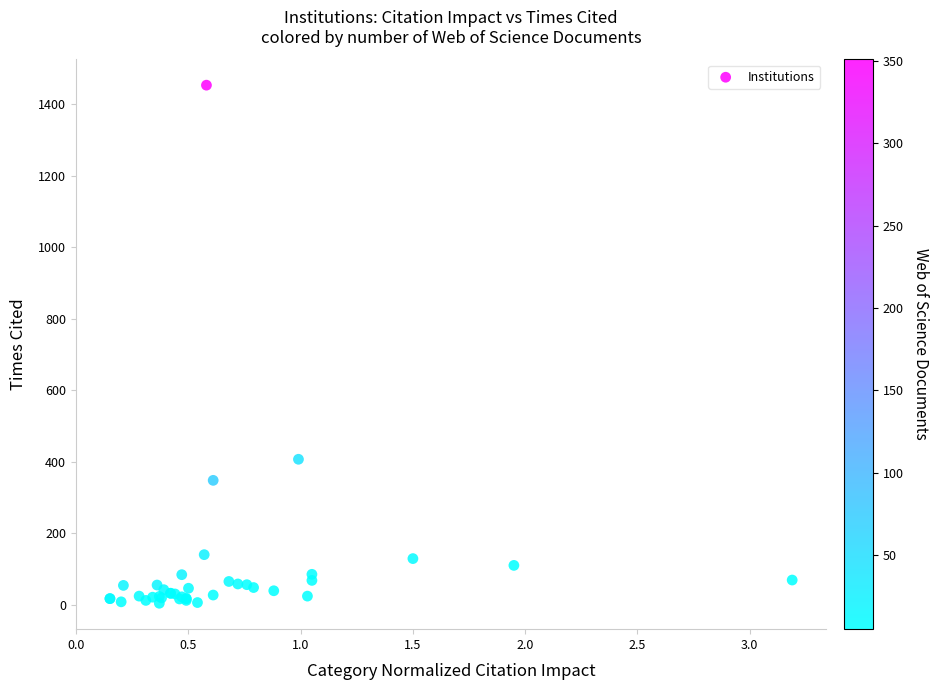

What Y value in the scatter plot is closest to 729?

407